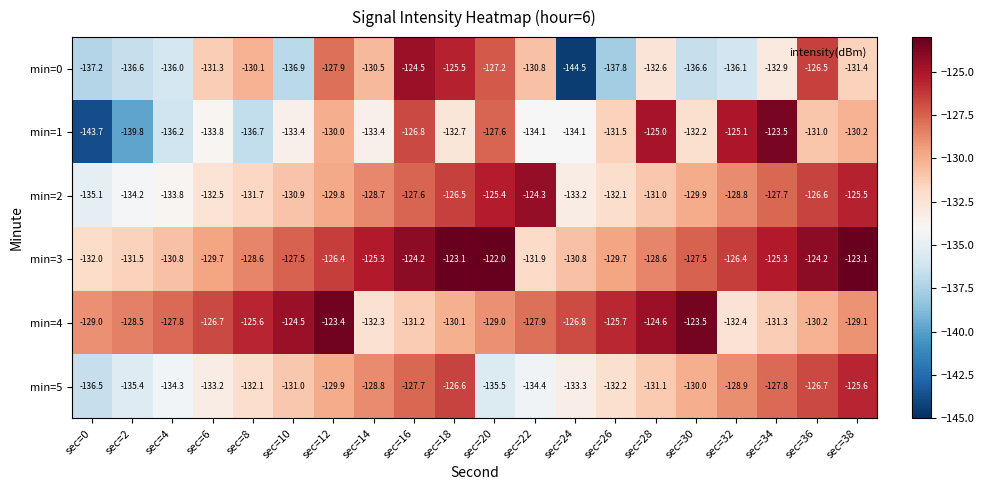

Which series has the widest spread of values?

min=1